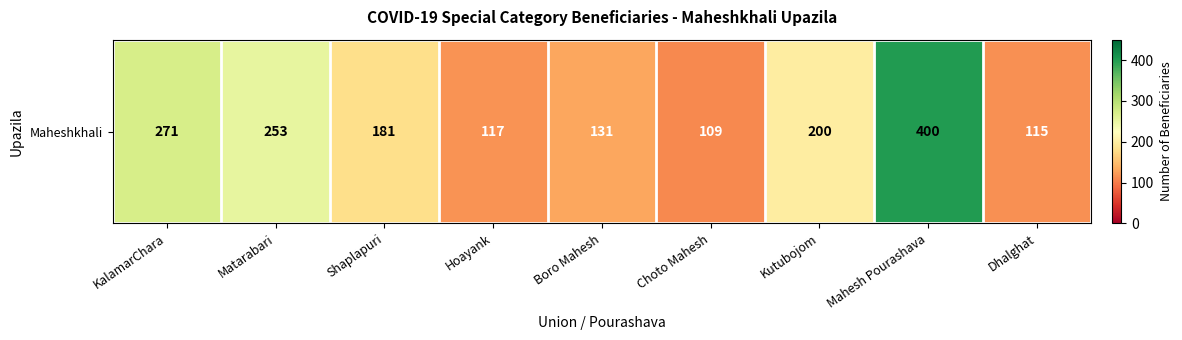

The chart shows a value of 271 at KalamarChara. True or false?

True